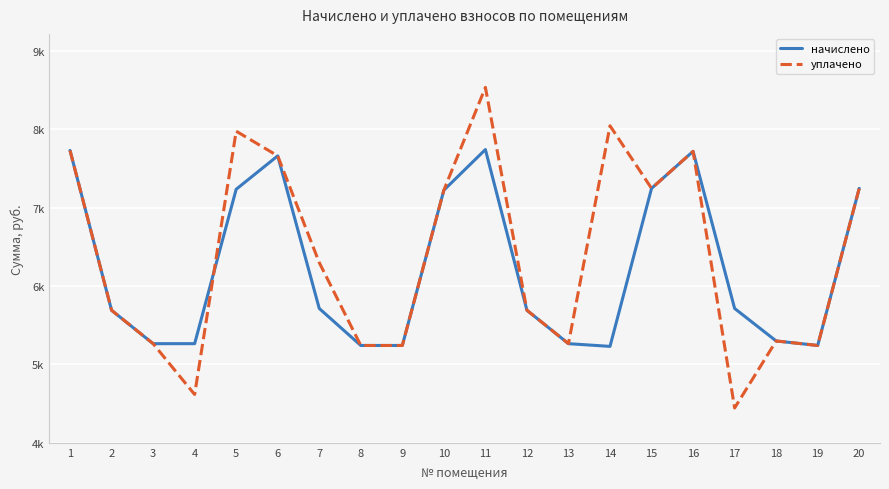

Does the chart display data point markers on the line(s)?

No